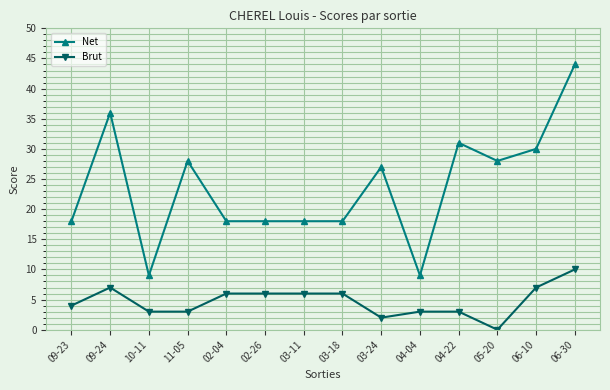

How many values in Brut are above zero?

13